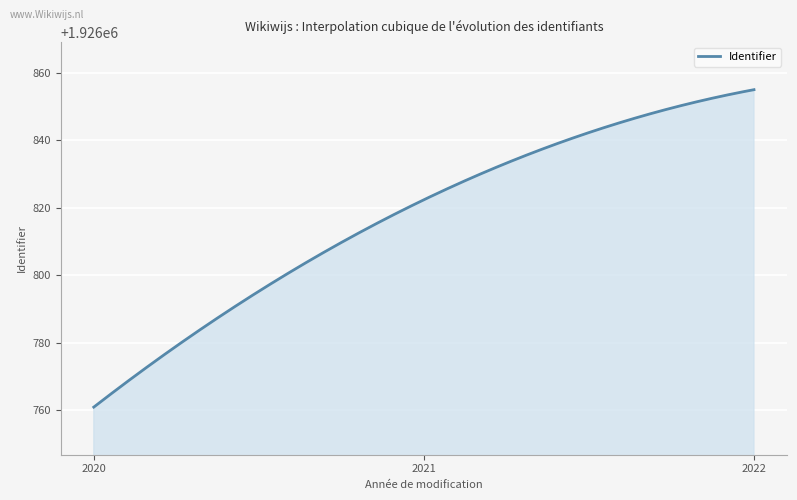

How many lines are shown in the chart?

1